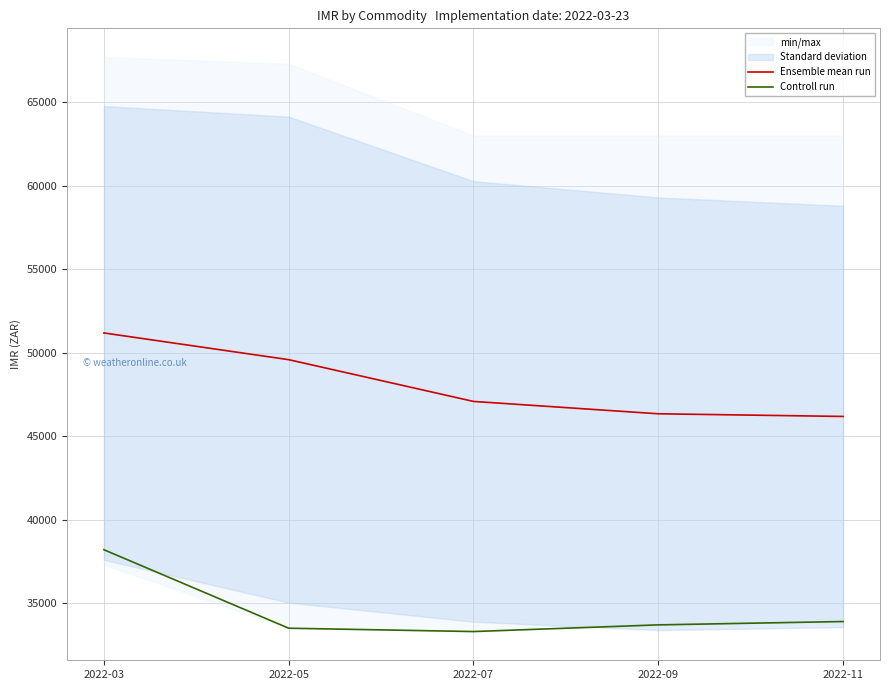

Which series changed the most between 2022-03 and 2022-07?

Controll run